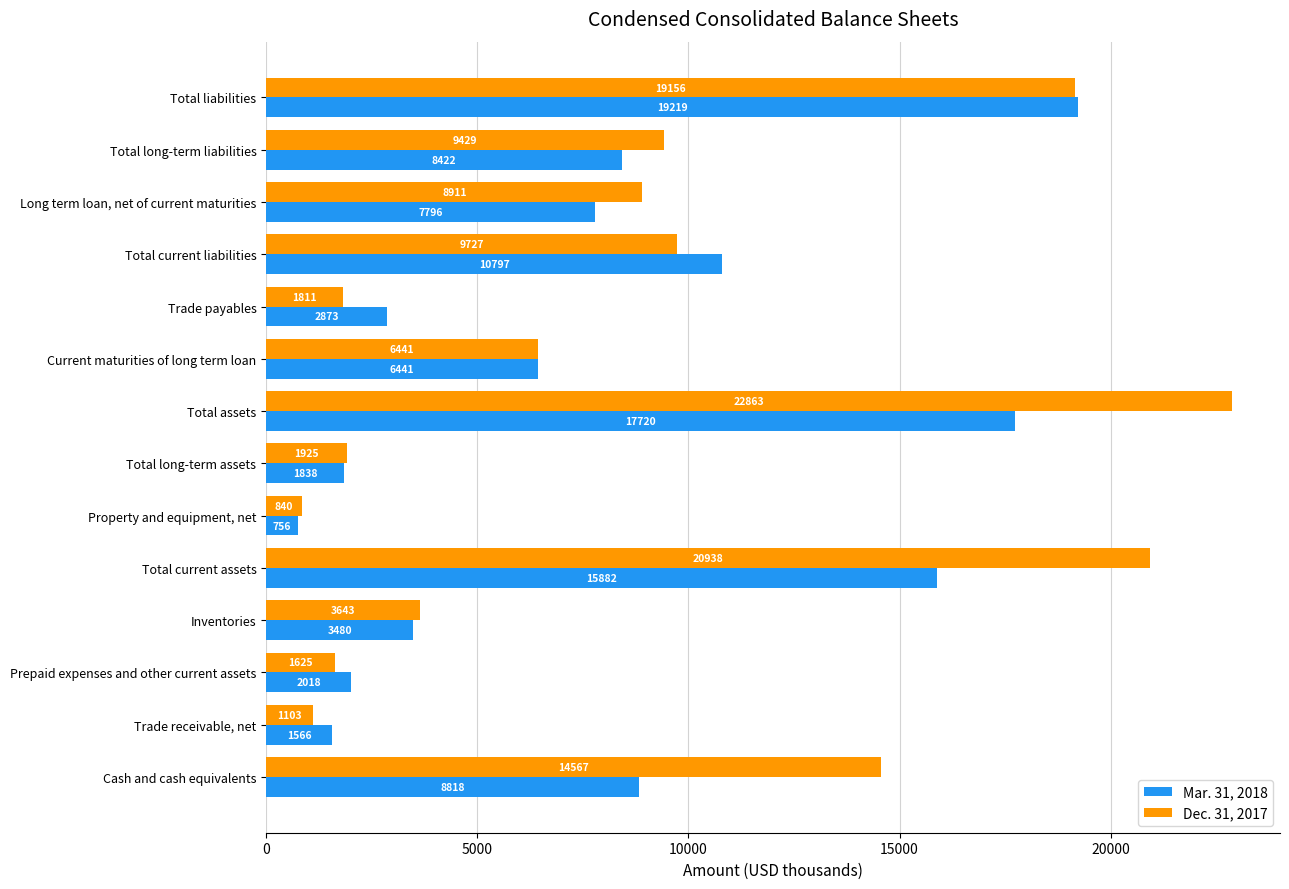

Which series has the widest spread of values?

Dec. 31, 2017